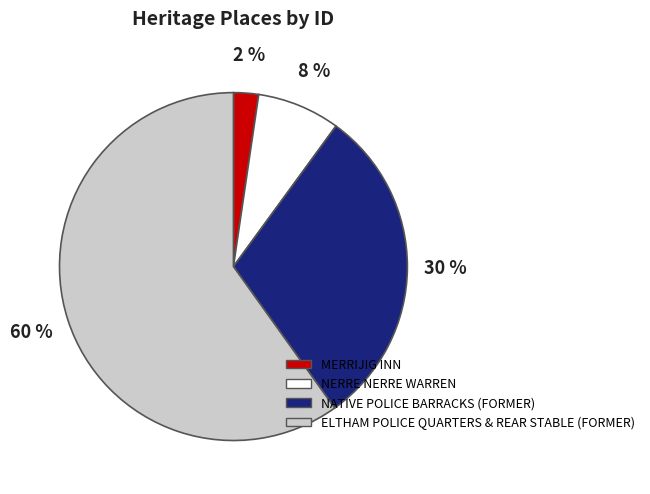

Is the sum of ELTHAM POLICE QUARTERS & REAR STABLE (FORMER) and NERRE NERRE WARREN greater than half?

Yes